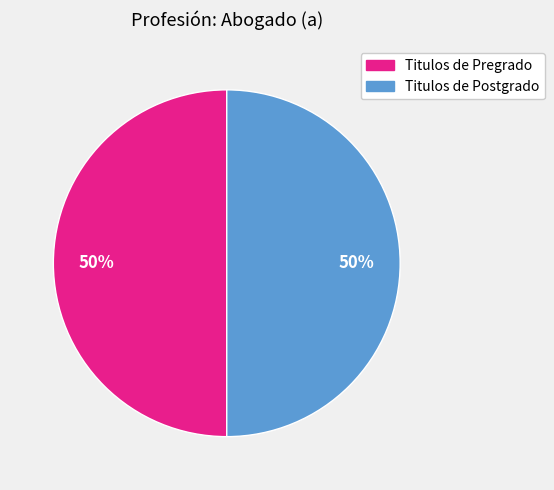

To the nearest percent, what is the average slice percentage?

50%